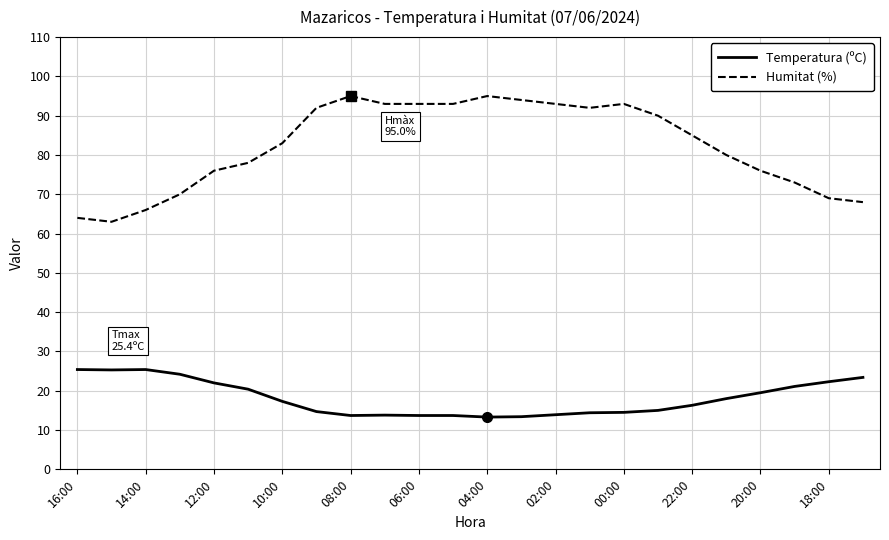

List the series in order of their peak value, lowest first.

Temperatura (ºC), Humitat (%)